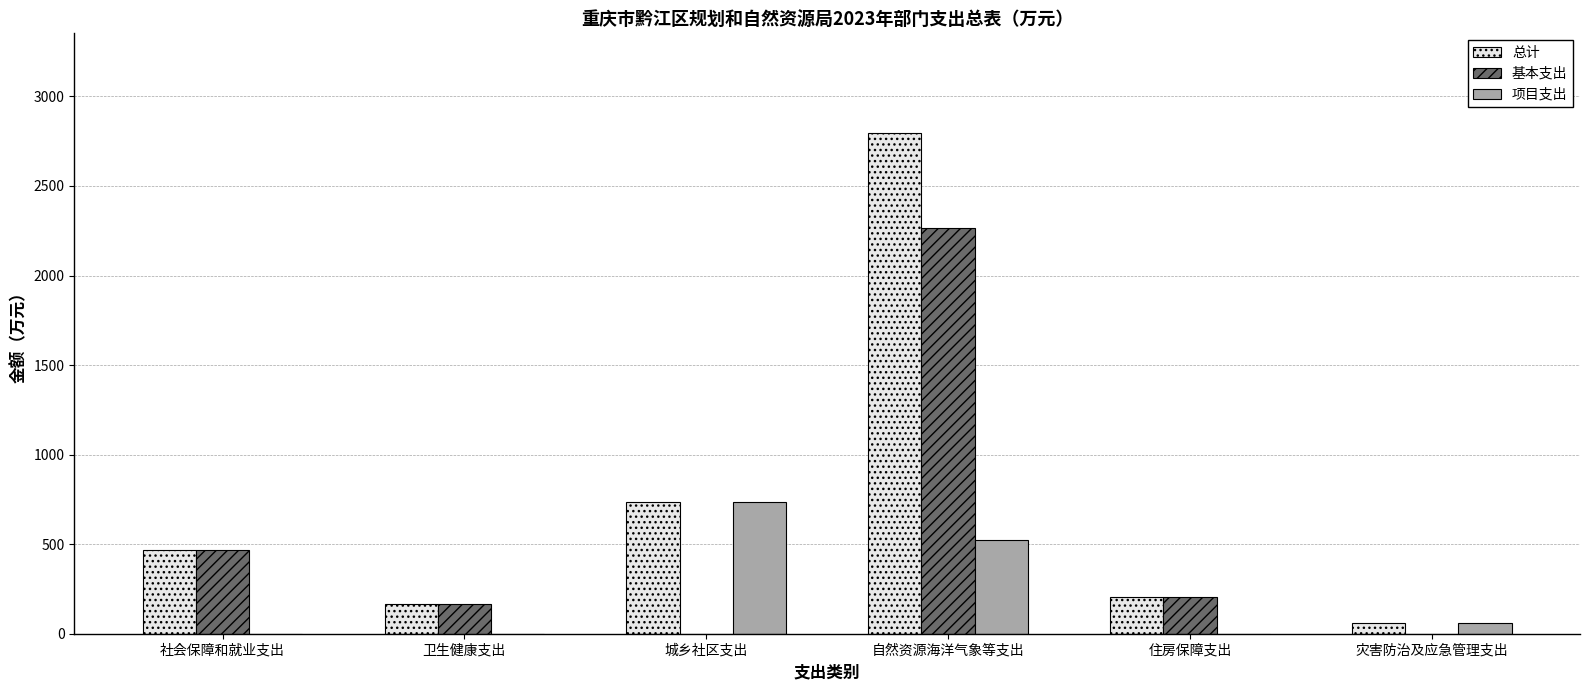

Where is 项目支出 nearest to the value 366?

自然资源海洋气象等支出